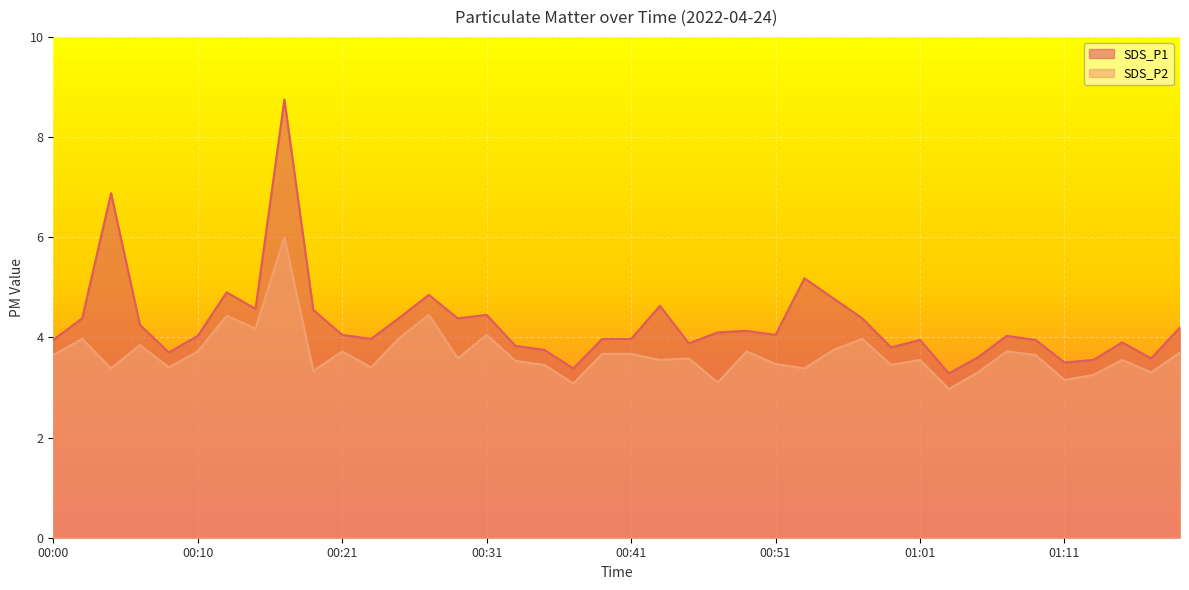

What is the spread (max minus min) of values at 00:25?

0.4